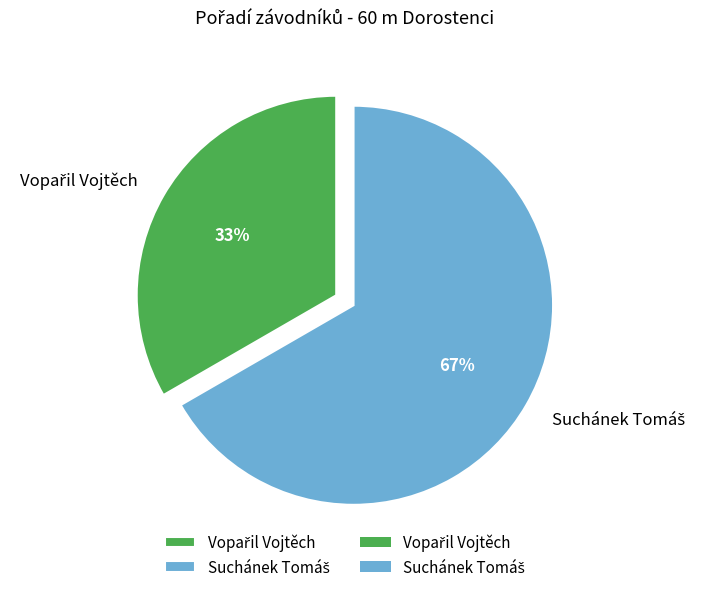

Is there any slice that represents more than half of the pie?

Yes